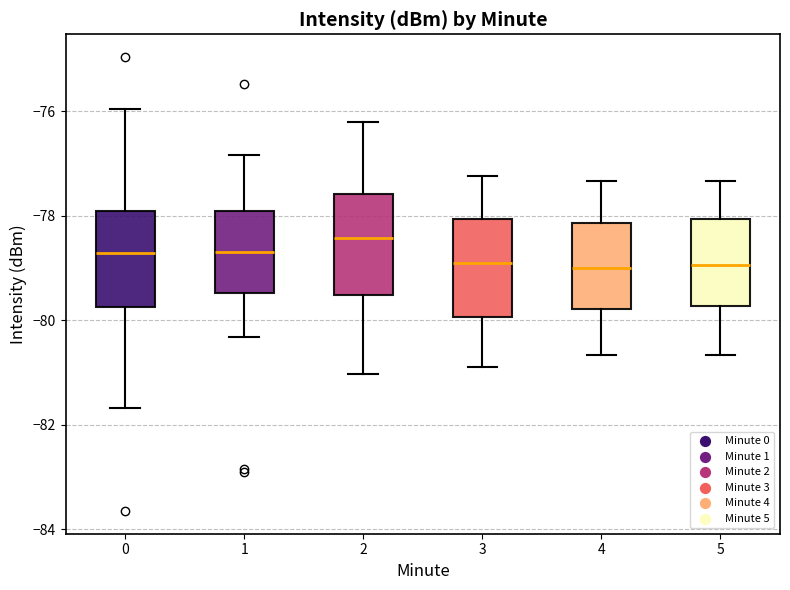

Reading left to right, transcribe this box plot: for each box, give where its median line is, the range the box spans, and where its two whiskers end, as read against the y-axis. The values are not printed on the chart, so give them approximately, as read against the axis.

0: median -78.8, box -79.8 to -77.8, whiskers -81.6 to -76.0
1: median -78.6, box -79.4 to -78.0, whiskers -80.4 to -76.8
2: median -78.4, box -79.6 to -77.6, whiskers -81.0 to -76.2
3: median -78.8, box -80.0 to -78.0, whiskers -80.8 to -77.2
4: median -79.0, box -79.8 to -78.2, whiskers -80.6 to -77.4
5: median -79.0, box -79.8 to -78.0, whiskers -80.6 to -77.4